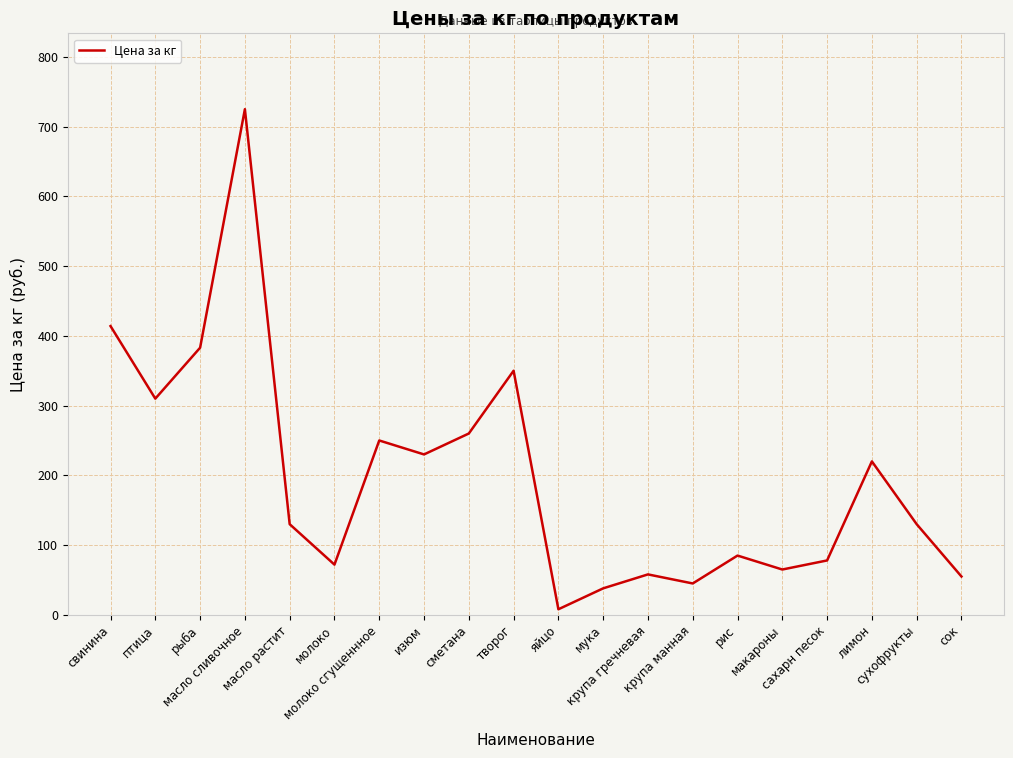

What is the greatest value displayed?

725